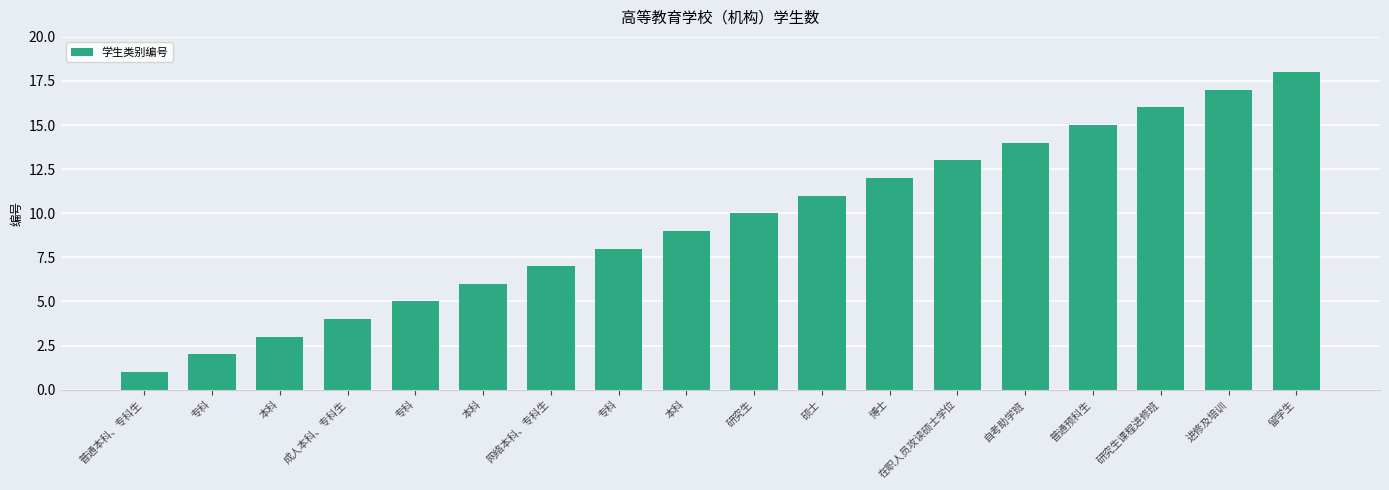

List the labels in order of value, largest first.

留学生, 进修及培训, 研究生课程进修班, 普通预科生, 自考助学班, 在职人员攻读硕士学位, 博士, 硕士, 研究生, 本科, 专科, 网络本科、专科生, 本科, 专科, 成人本科、专科生, 本科, 专科, 普通本科、专科生